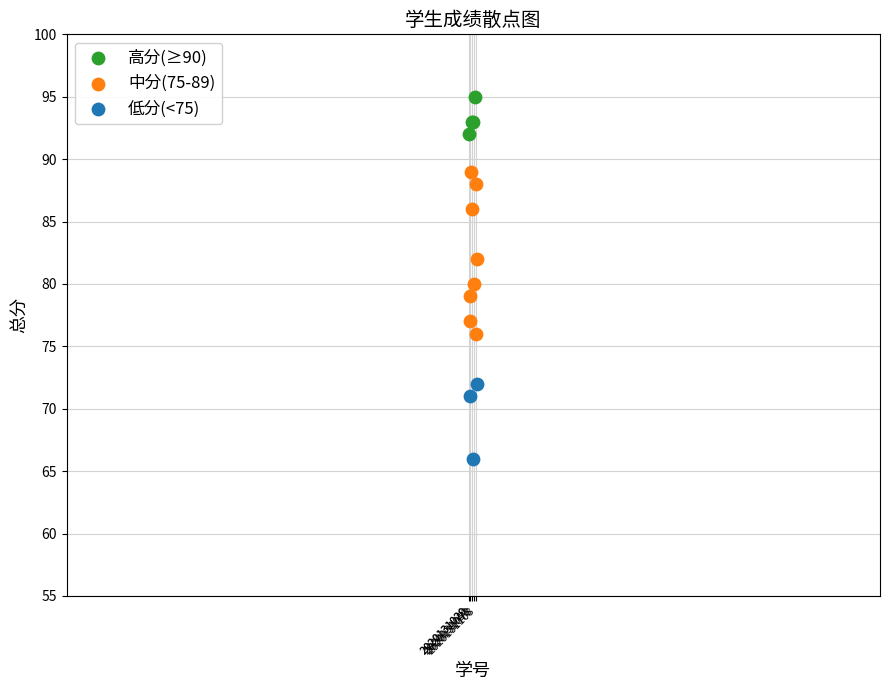

Which series reaches the minimum Y coordinate?

低分(<75)